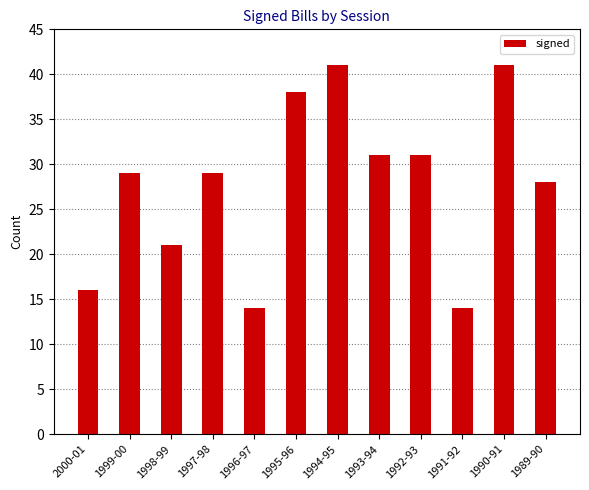

What value does the data have at 1997-98, to the nearest 10?

30